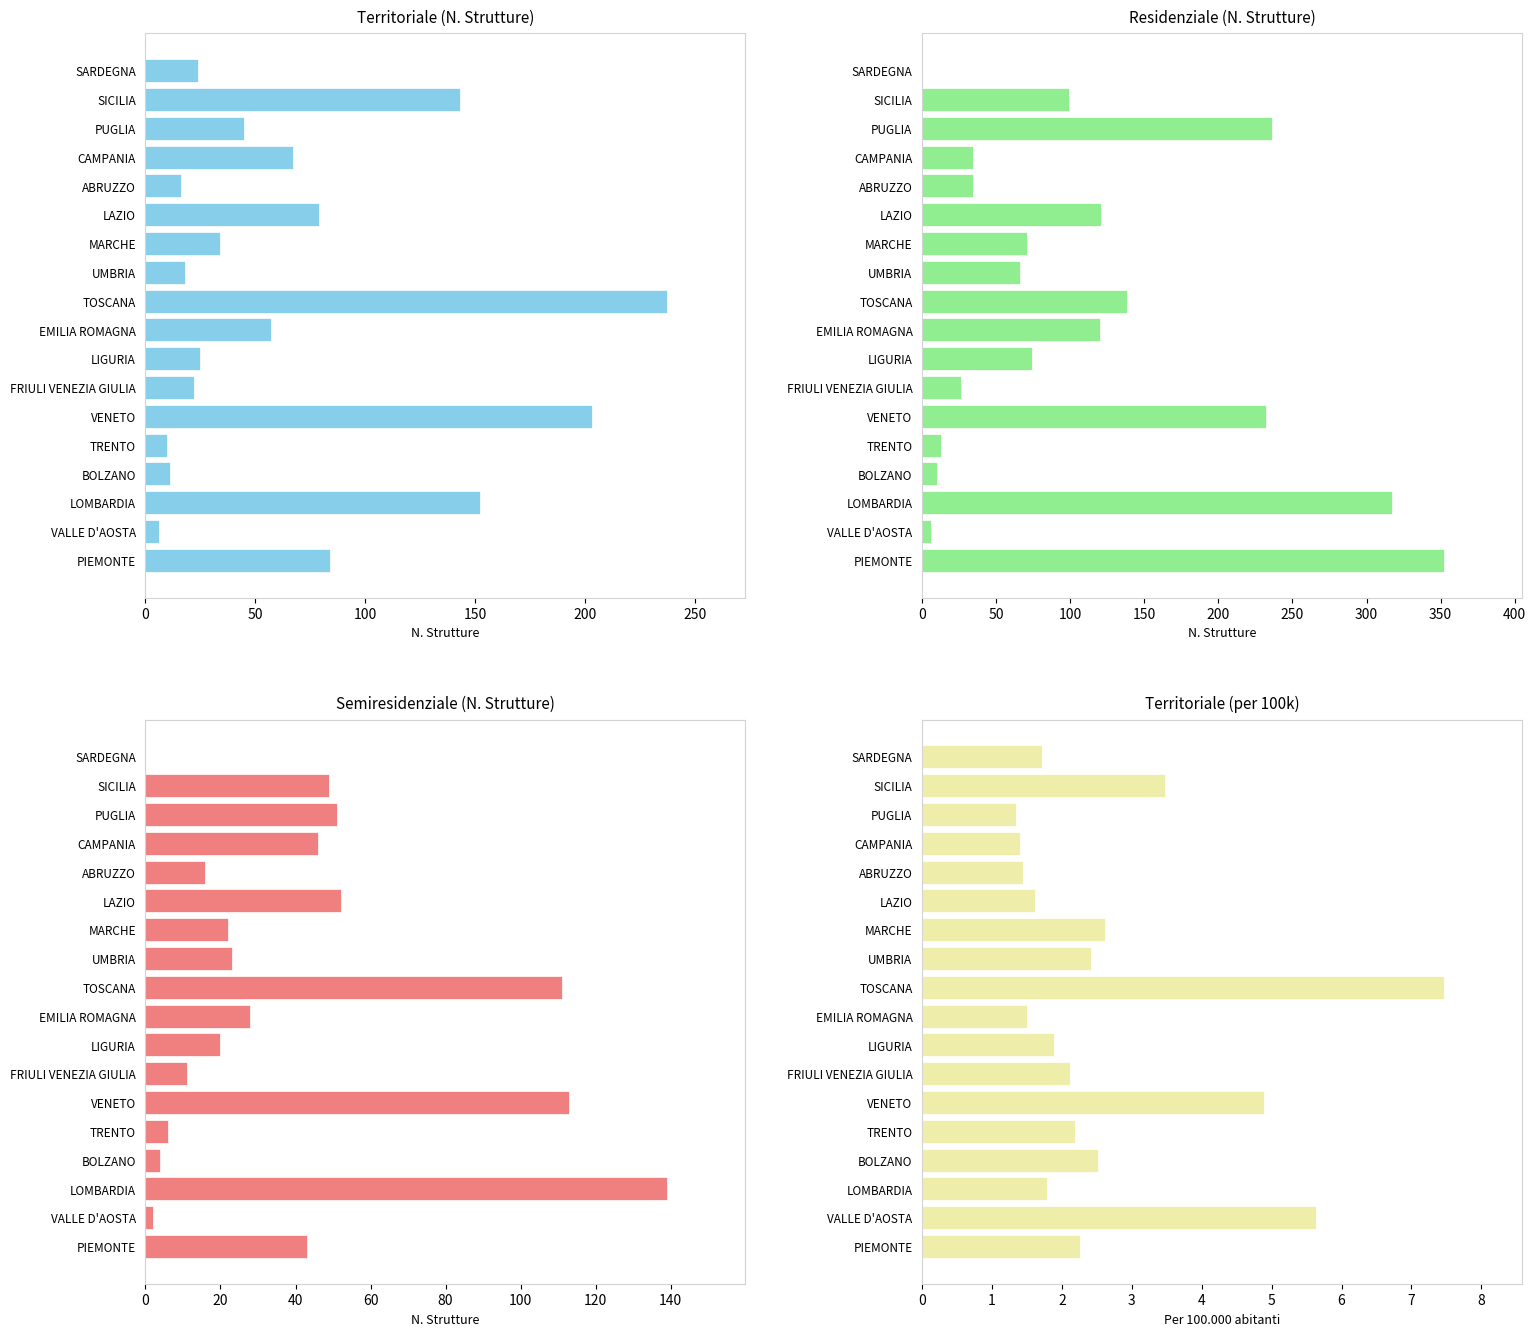

True or false: Residenziale (N. Strutture) has a value of 66.0 at UMBRIA.

True